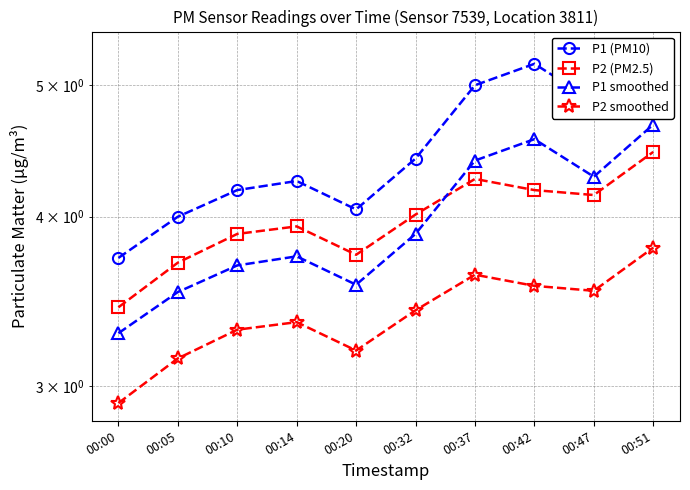

True or false: P2 smoothed has a value of 1.5 at 00:20.

False